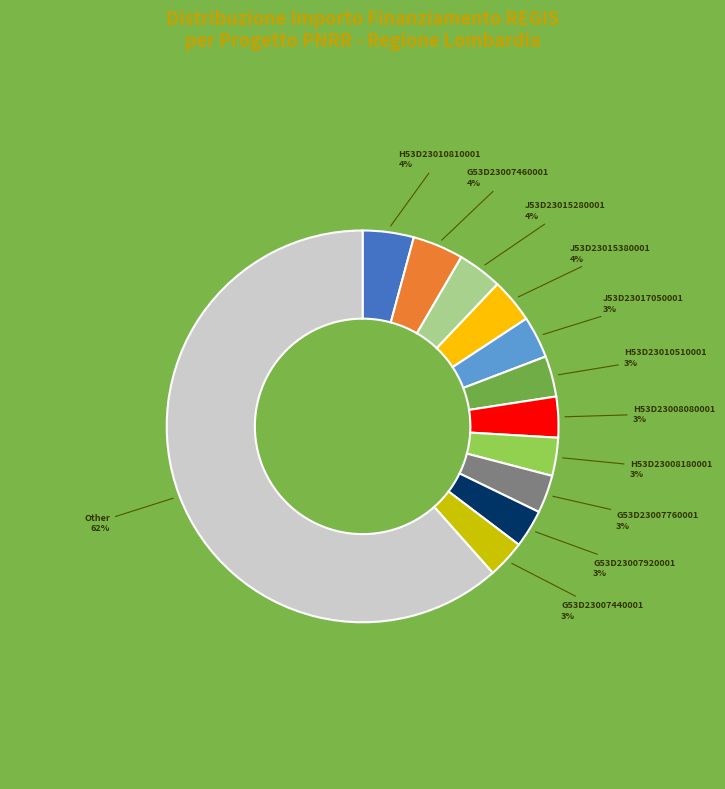

Is there a majority slice in this chart?

Yes